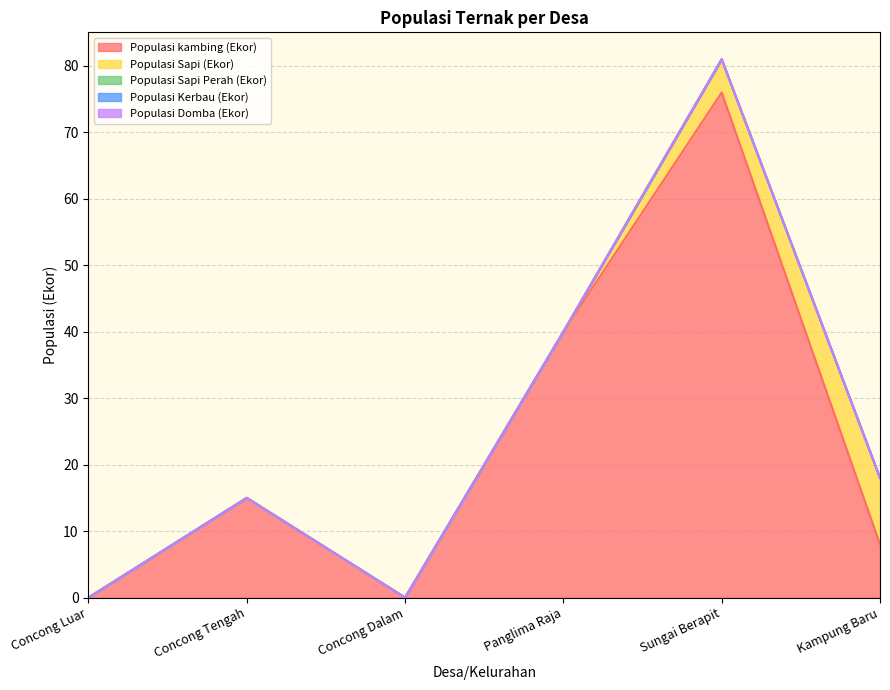

True or false: Populasi kambing (Ekor) and Populasi Sapi Perah (Ekor) intersect in this chart.

False